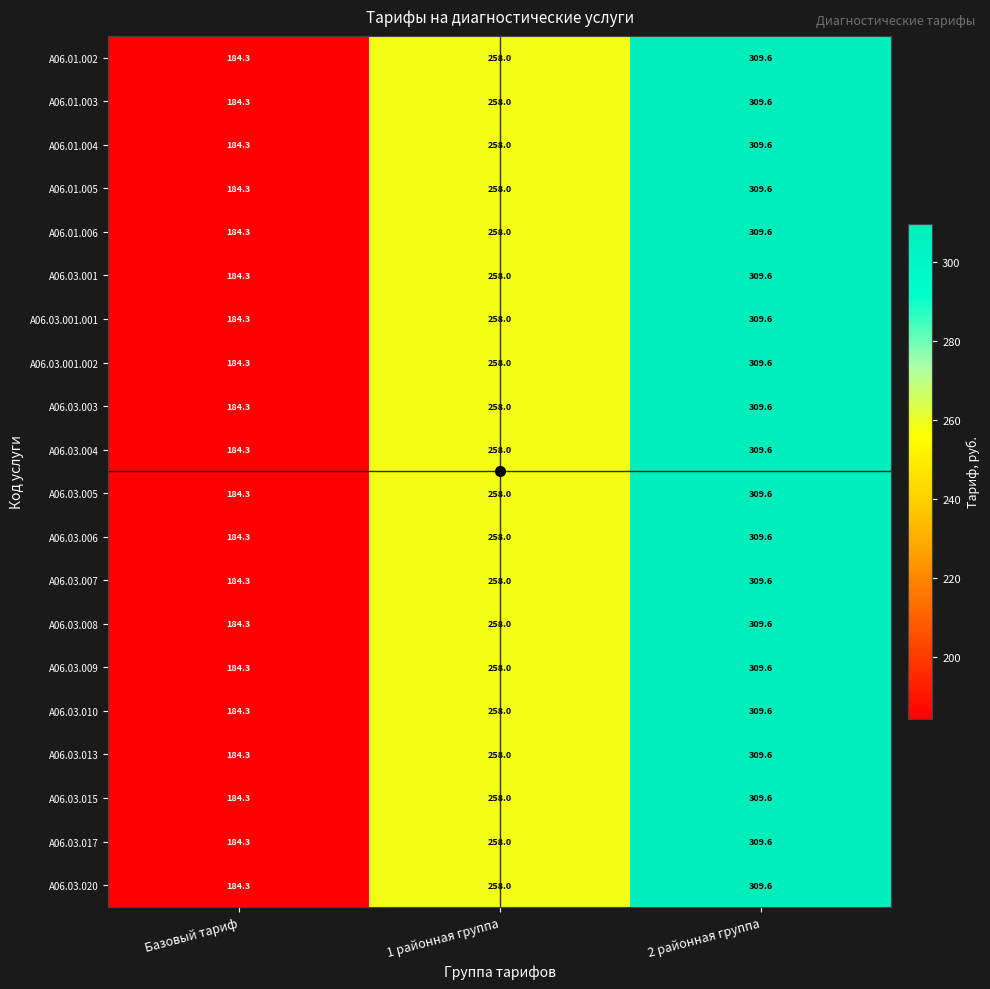

What is the total value across all series at 1 районная группа?

5160.0